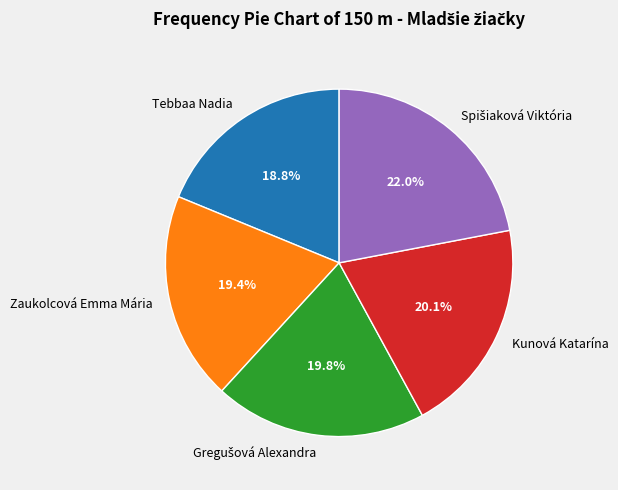

The Zaukolcová Emma Mária slice represents 19% of the pie. True or false?

True